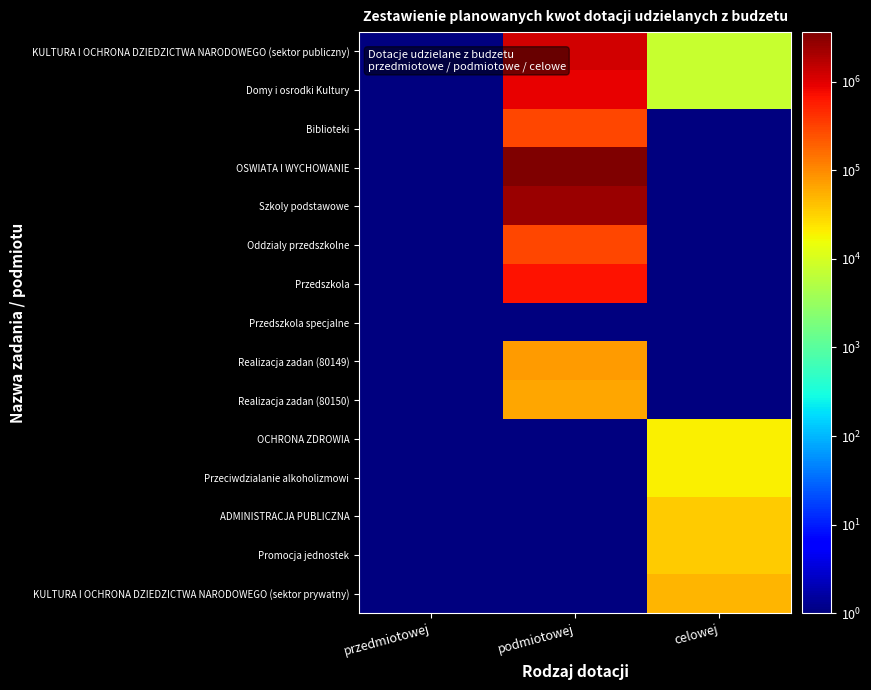

Reading left to right, extract all data points from this chart.

KULTURA I OCHRONA DZIEDZICTWA NARODOWEGO (sektor publiczny): przedmiotowej=0.5	podmiotowej=1189000.0	celowej=7500.0
Domy i osrodki Kultury: przedmiotowej=0.5	podmiotowej=897000.0	celowej=7500.0
Biblioteki: przedmiotowej=0.5	podmiotowej=292000.0	celowej=0.5
OSWIATA I WYCHOWANIE: przedmiotowej=0.5	podmiotowej=3612068.0	celowej=0.5
Szkoly podstawowe: przedmiotowej=0.5	podmiotowej=2527519.0	celowej=0.5
Oddzialy przedszkolne: przedmiotowej=0.5	podmiotowej=286505.0	celowej=0.5
Przedszkola: przedmiotowej=0.5	podmiotowej=660000.0	celowej=0.5
Przedszkola specjalne: przedmiotowej=0.5	podmiotowej=0.5	celowej=0.5
Realizacja zadan (80149): przedmiotowej=0.5	podmiotowej=74500.0	celowej=0.5
Realizacja zadan (80150): przedmiotowej=0.5	podmiotowej=63544.0	celowej=0.5
OCHRONA ZDROWIA: przedmiotowej=0.5	podmiotowej=0.5	celowej=20000.0
Przeciwdzialanie alkoholizmowi: przedmiotowej=0.5	podmiotowej=0.5	celowej=20000.0
ADMINISTRACJA PUBLICZNA: przedmiotowej=0.5	podmiotowej=0.5	celowej=35000.0
Promocja jednostek: przedmiotowej=0.5	podmiotowej=0.5	celowej=35000.0
KULTURA I OCHRONA DZIEDZICTWA NARODOWEGO (sektor prywatny): przedmiotowej=0.5	podmiotowej=0.5	celowej=50000.0